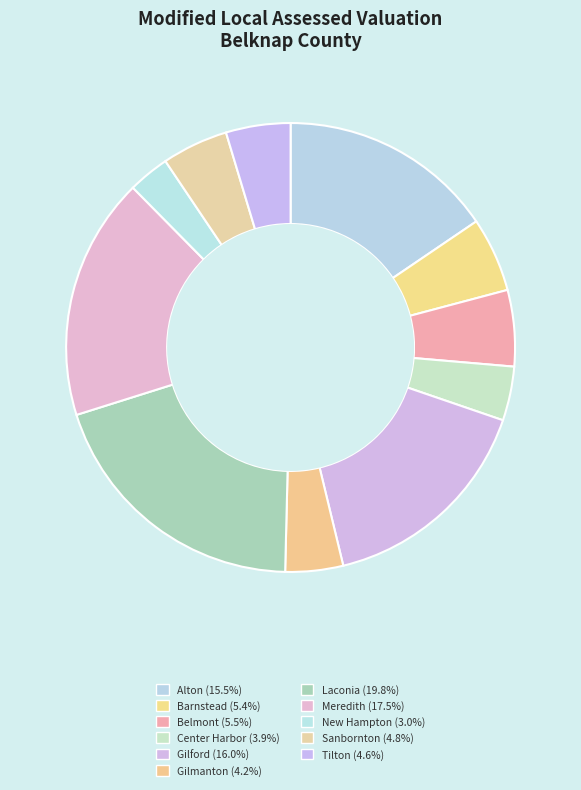

How many slices are in this pie chart?

11